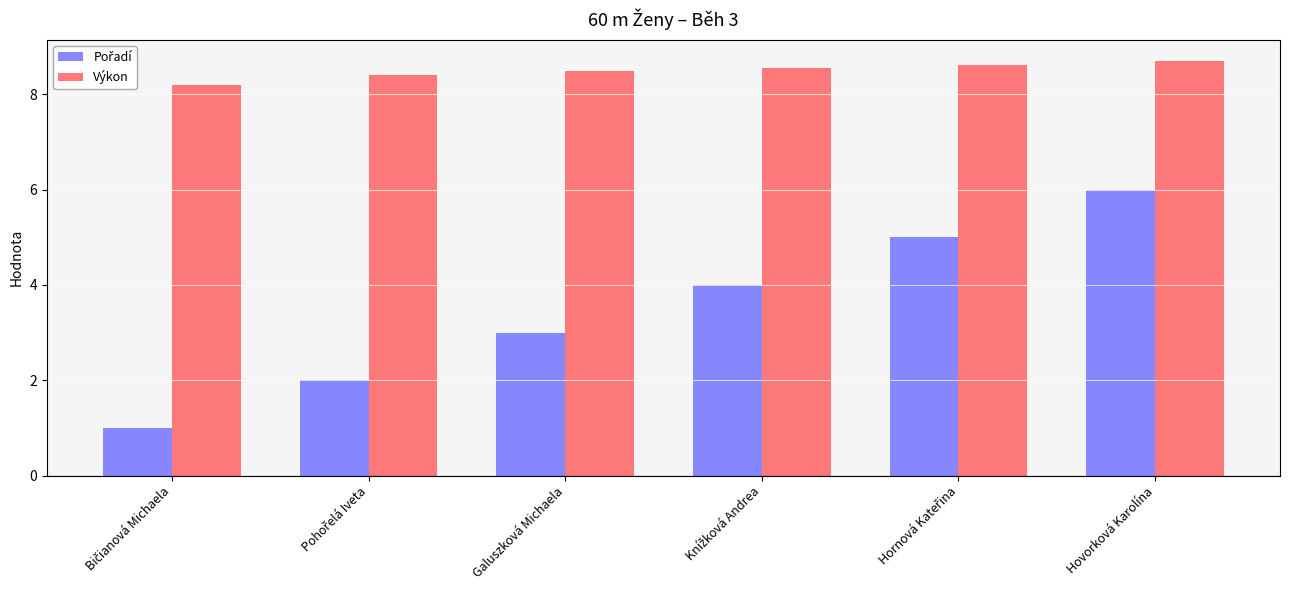

What is the label of the 6th bar from the left?

Hovorková Karolína